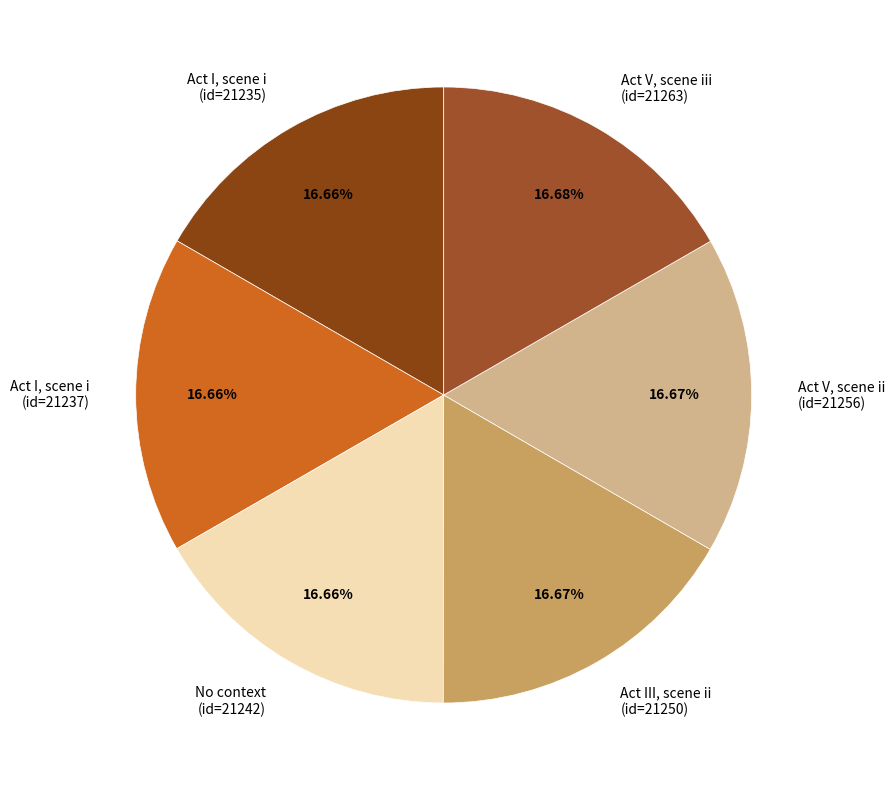

Is the sum of Act III, scene ii (id=21250) and Act I, scene i (id=21235) greater than half?

No